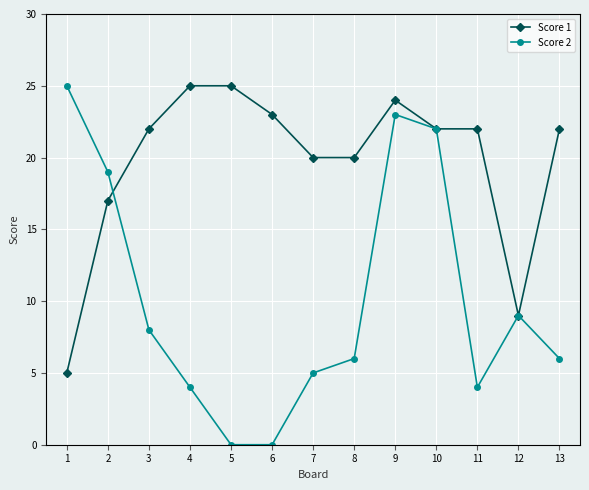

The value of Score 2 at 11 is 15. True or false?

False